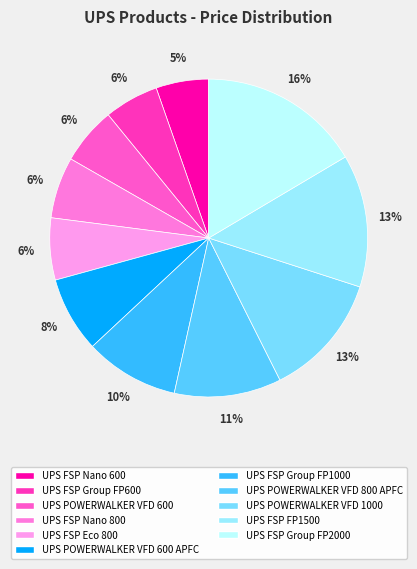

Is UPS POWERWALKER VFD 1000 the majority of the pie?

No